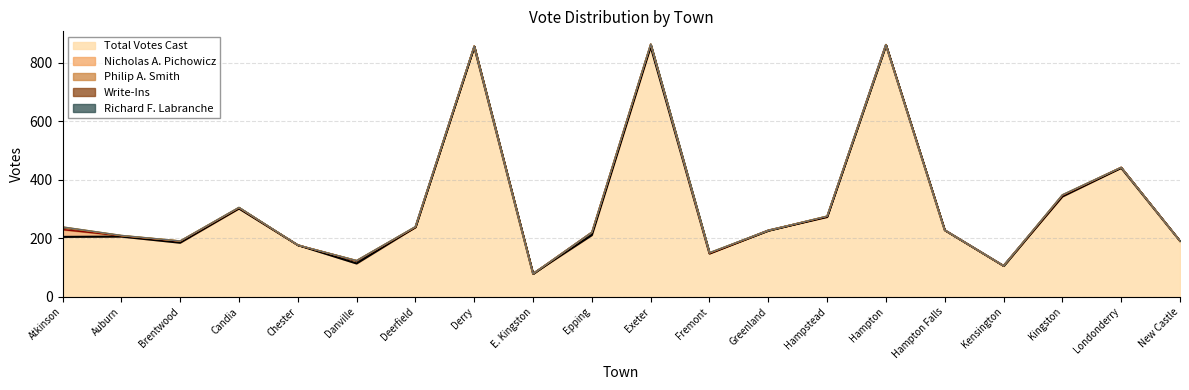

True or false: Total Votes Cast has more than 2 points higher than both neighbors.

True